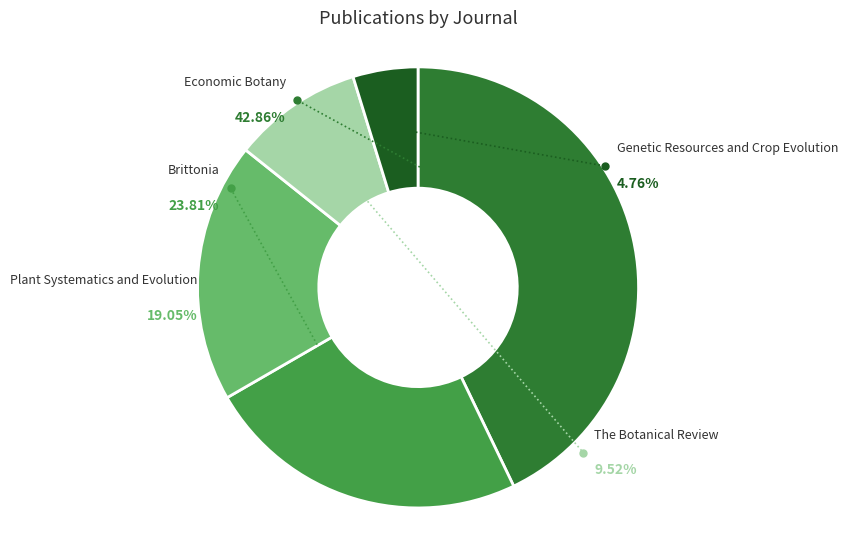

Is it true that Genetic Resources and Crop Evolution is 1% of the pie?

False